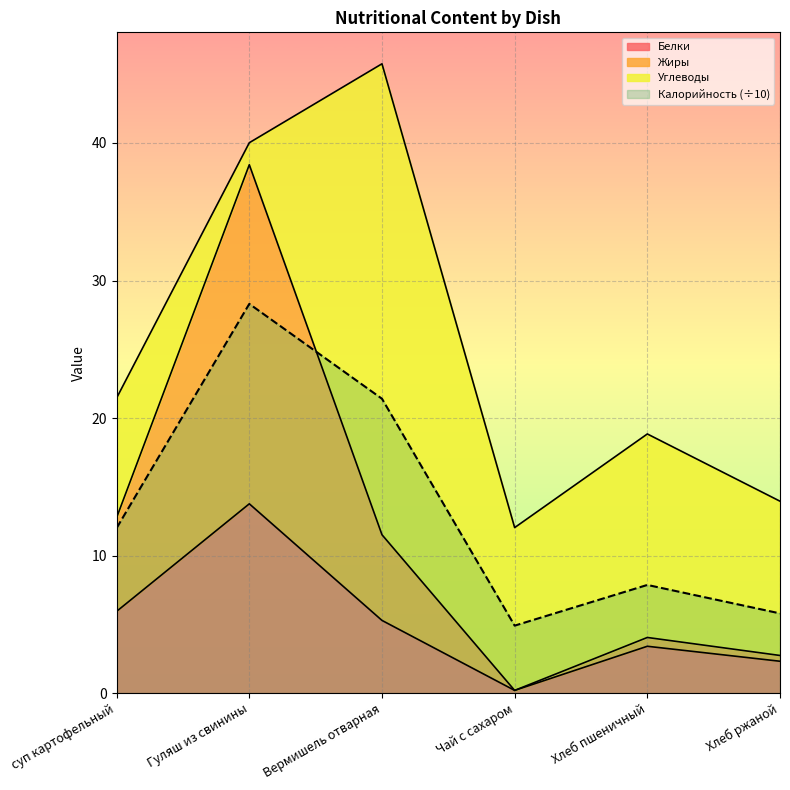

True or false: Белки has a value of 7.6 at Гуляш из свинины.

False